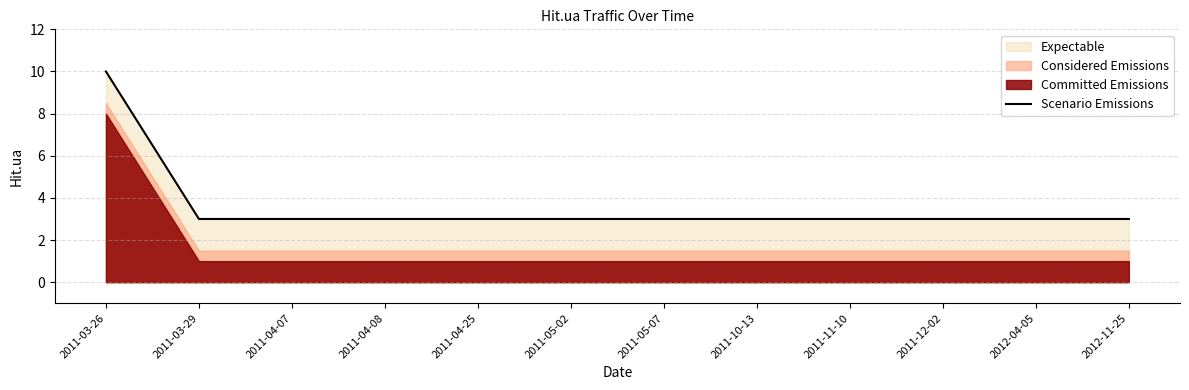

Reading left to right, extract all data points from this chart.

2011-03-26=10	2011-03-29=3	2011-04-07=3	2011-04-08=3	2011-04-25=3	2011-05-02=3	2011-05-07=3	2011-10-13=3	2011-11-10=3	2011-12-02=3	2012-04-05=3	2012-11-25=3